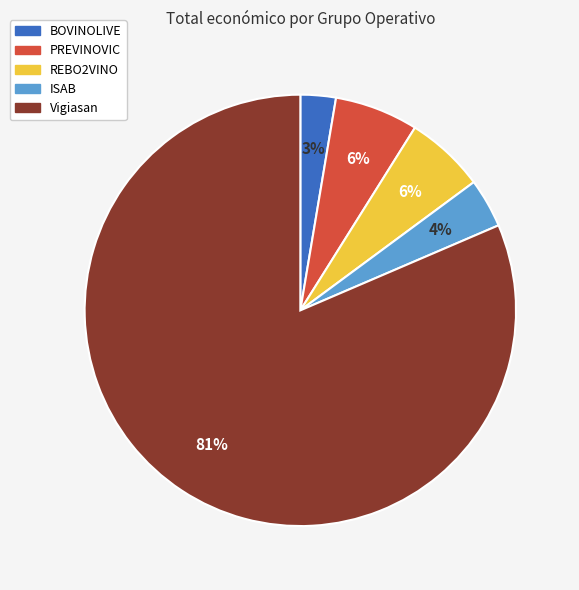

Between BOVINOLIVE and PREVINOVIC, which is larger?

PREVINOVIC